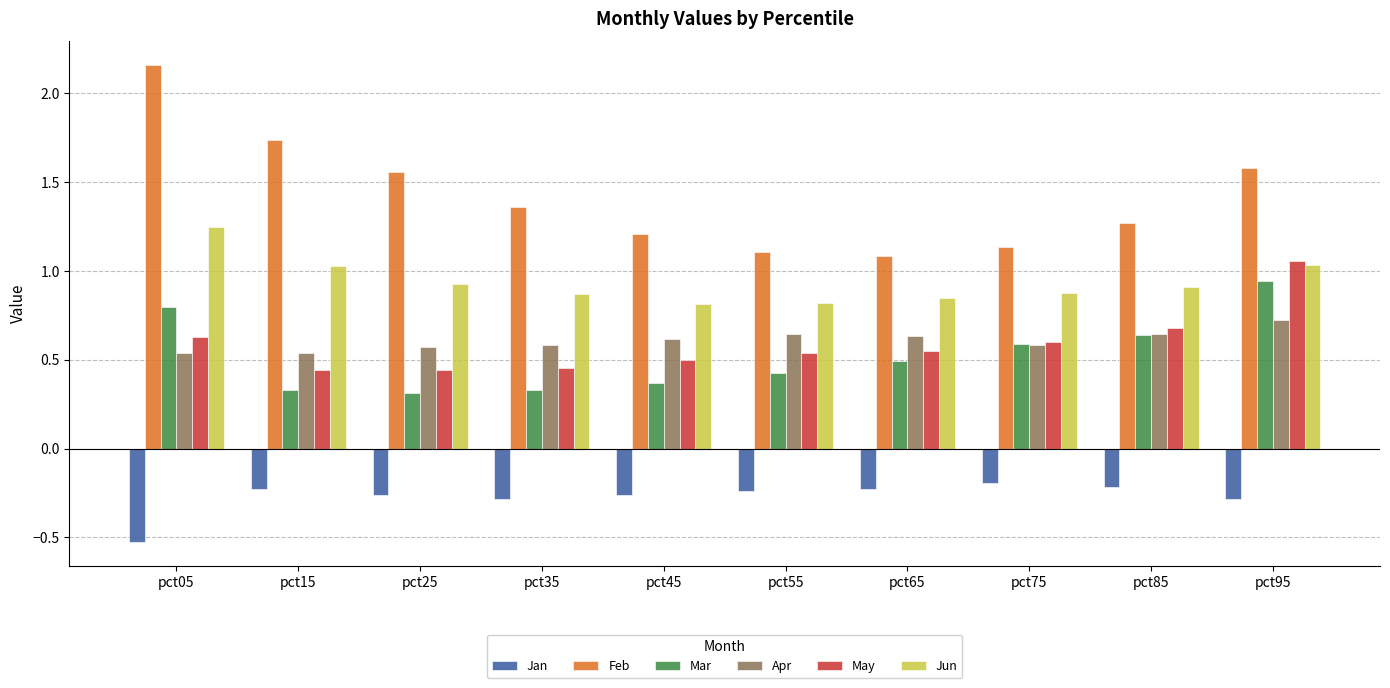

How many Apr values are between 0 and 1?

10